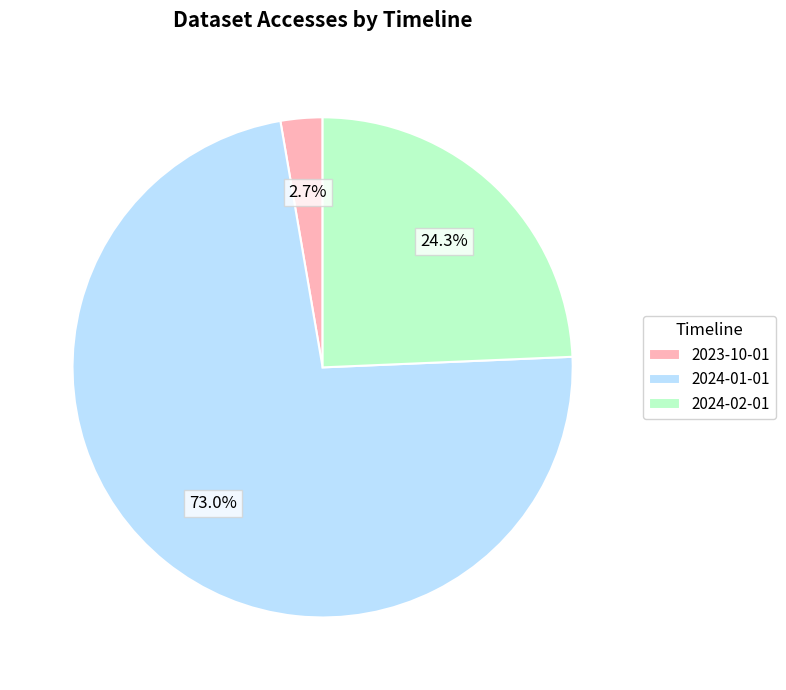

How many slices are in this pie chart?

3